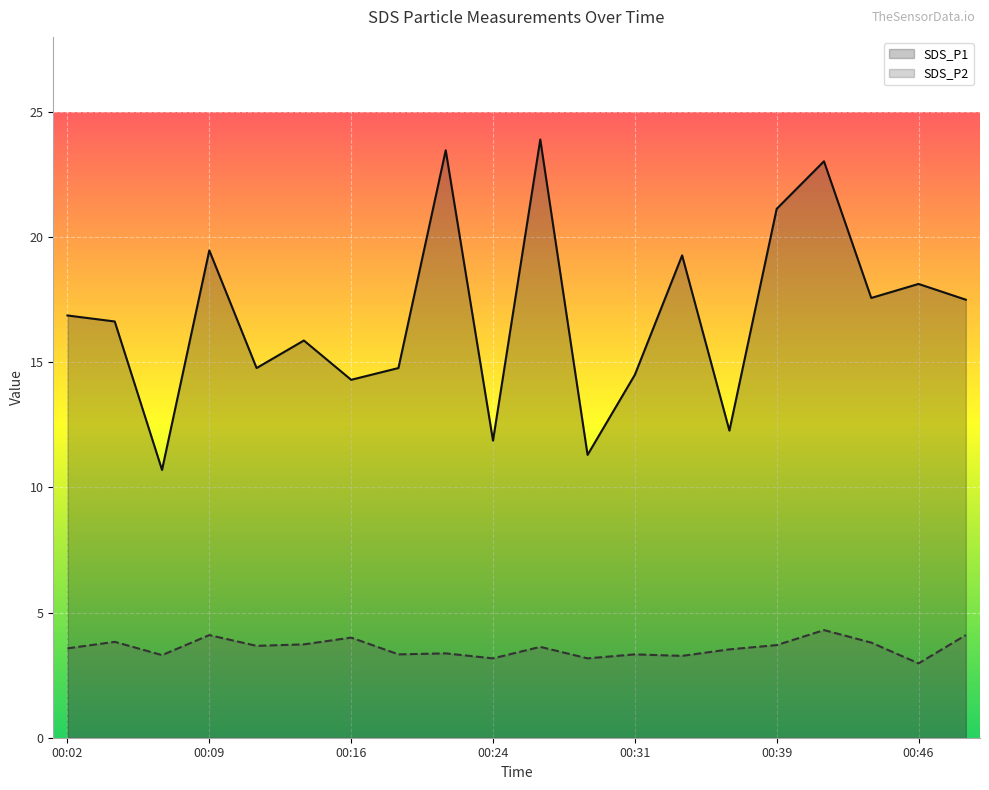

In SDS_P1, how many points are higher than both neighbors (excluding endpoints)?

7